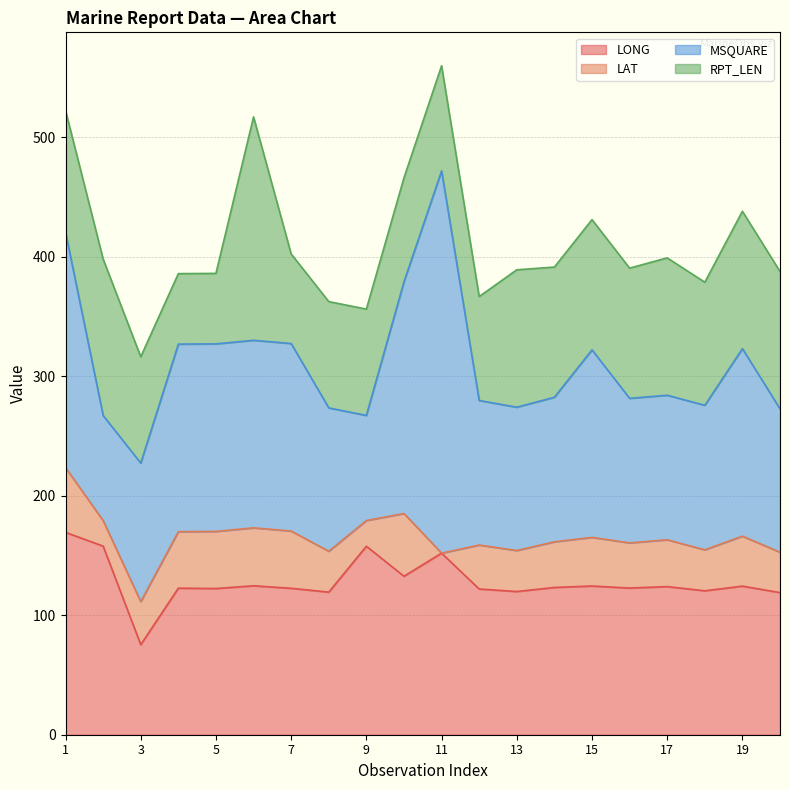

The LAT series shows 47.3 at 4. True or false?

True